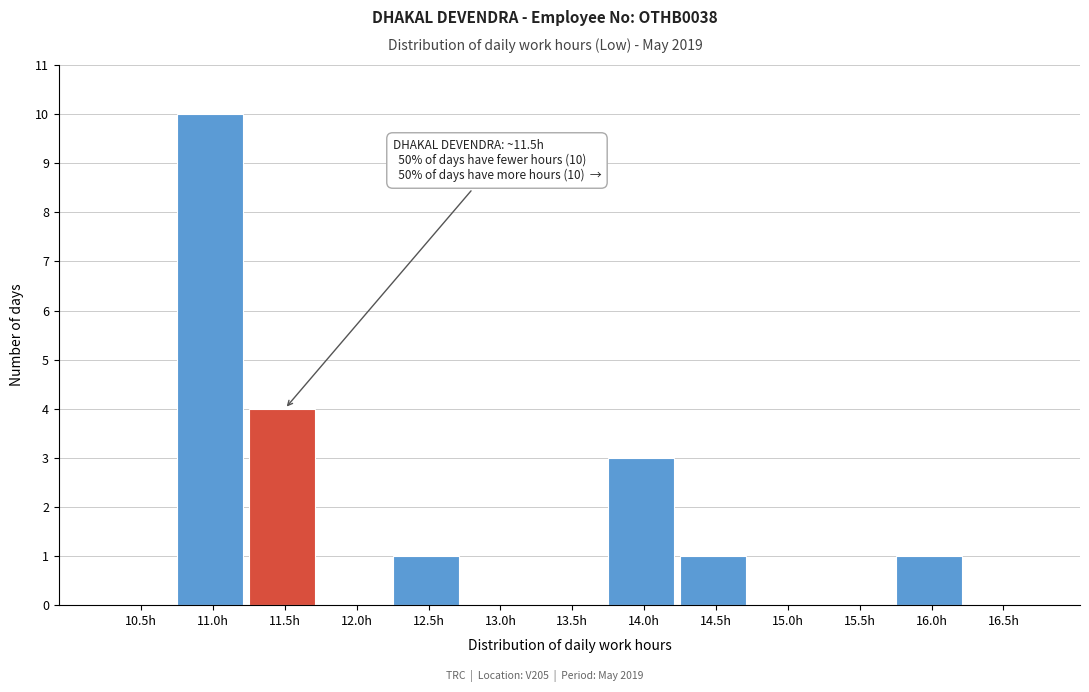

Reading left to right, what are all the values shown in this chart?

10.5h=0	11.0h=10	11.5h=4	12.0h=0	12.5h=1	13.0h=0	13.5h=0	14.0h=3	14.5h=1	15.0h=0	15.5h=0	16.0h=1	16.5h=0